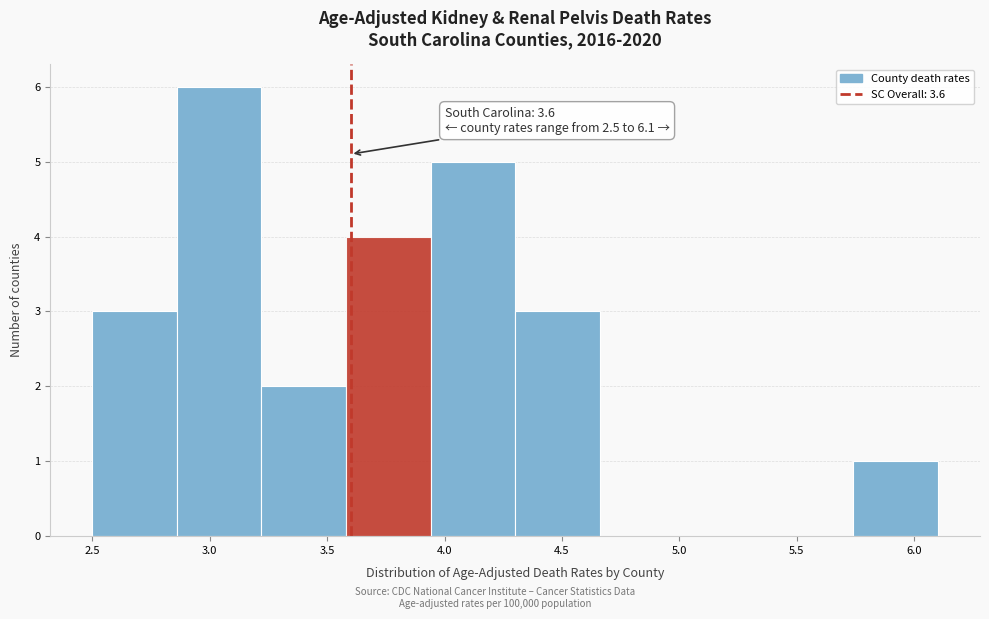

Which range on the x-axis has the tallest bar?

2.86 to 3.22